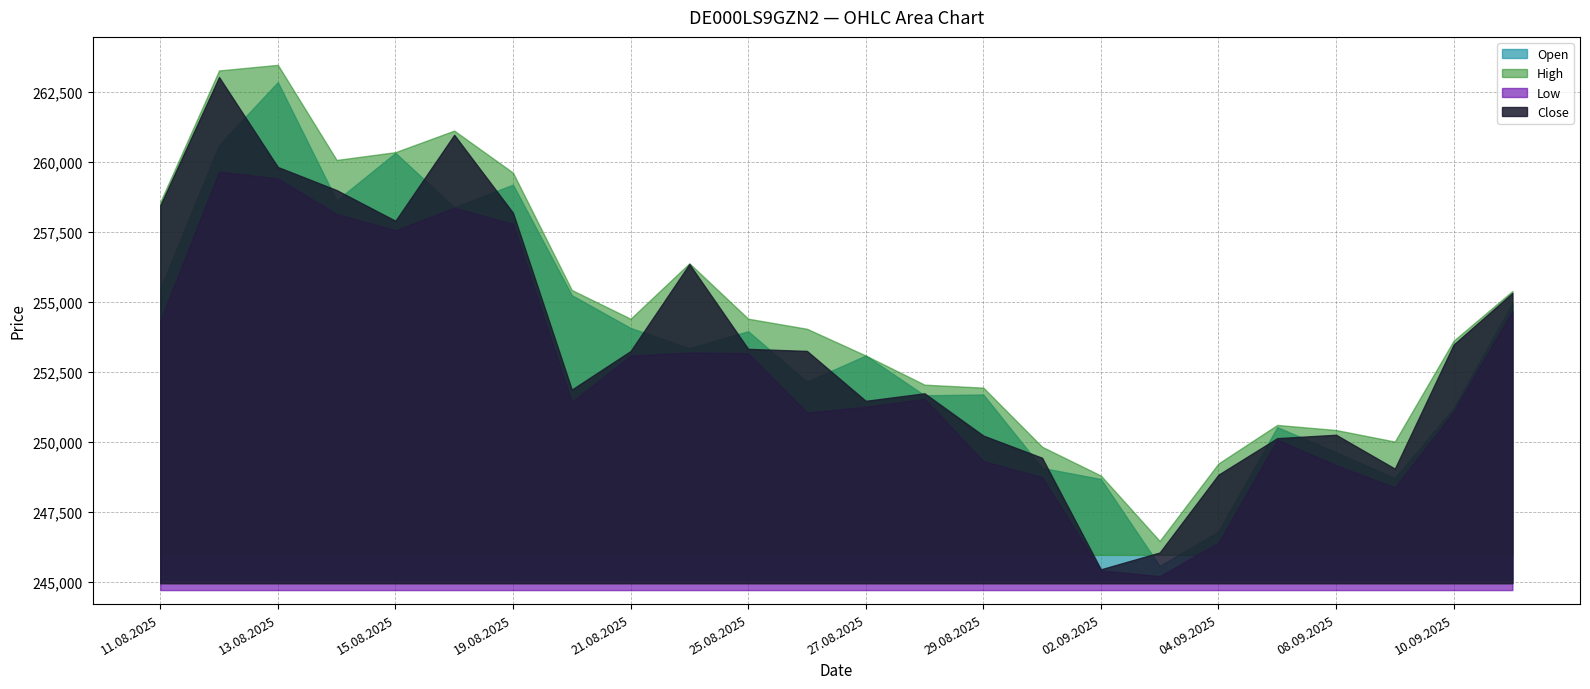

Is it true that Low equals 395766 at 08.09.2025?

False